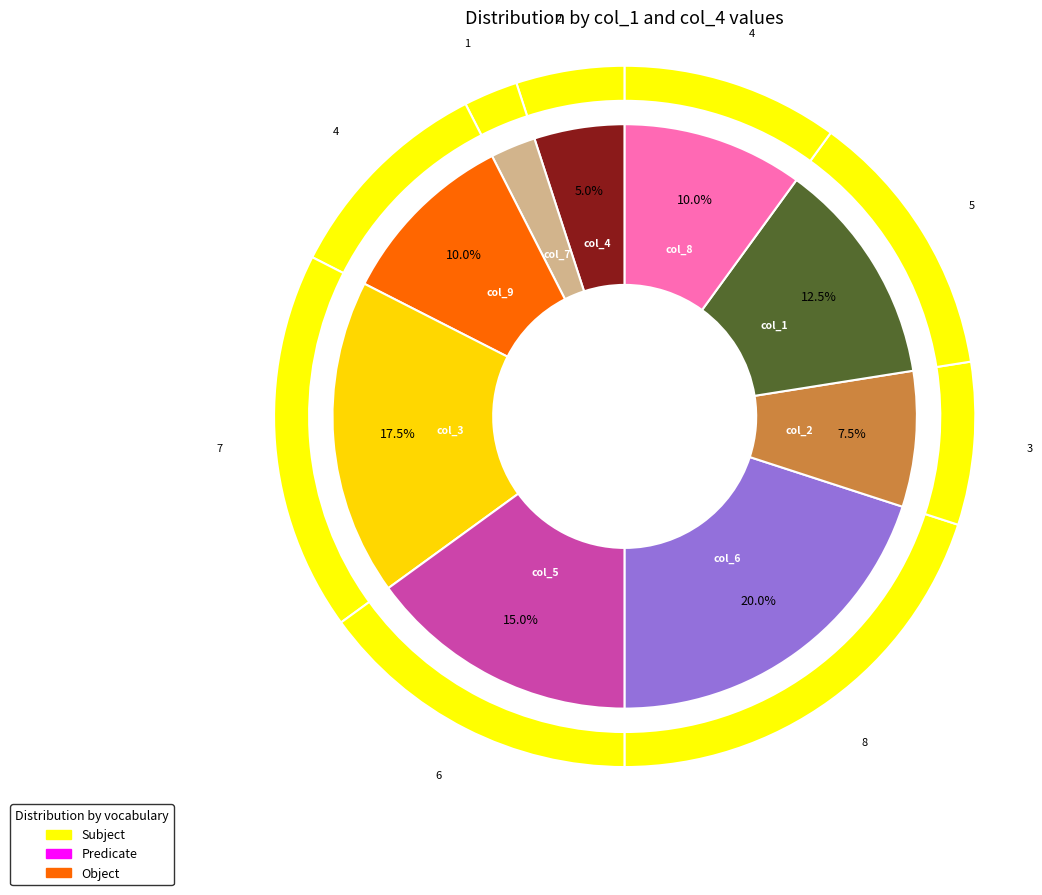

To the nearest percent, what is the difference between the largest and smallest slice percentages?

18%